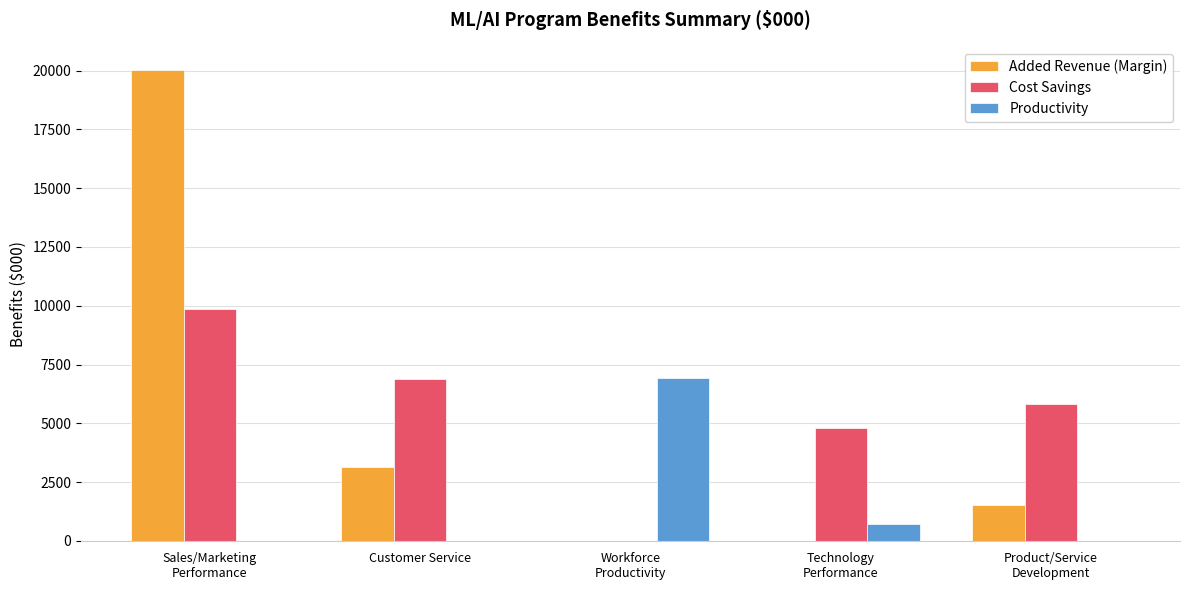

The value of Cost Savings at Technology
Performance is 4808. True or false?

True